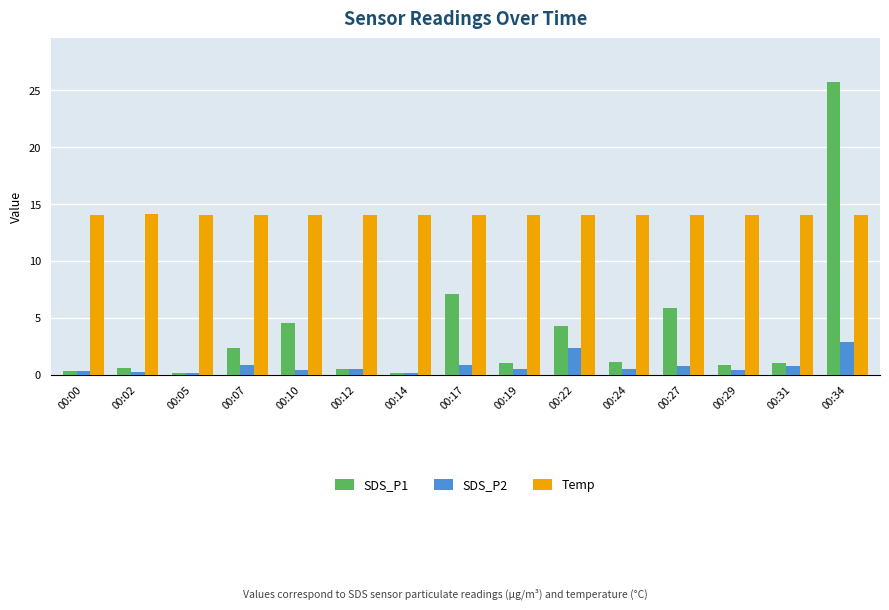

True or false: SDS_P2 has a value of 0.9 at 00:17.

True